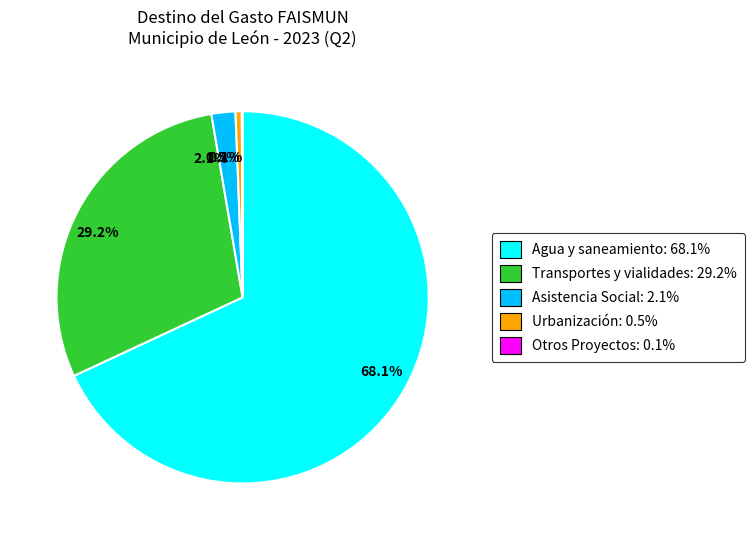

Is the sum of 2.1% and 29.2% greater than half?

No